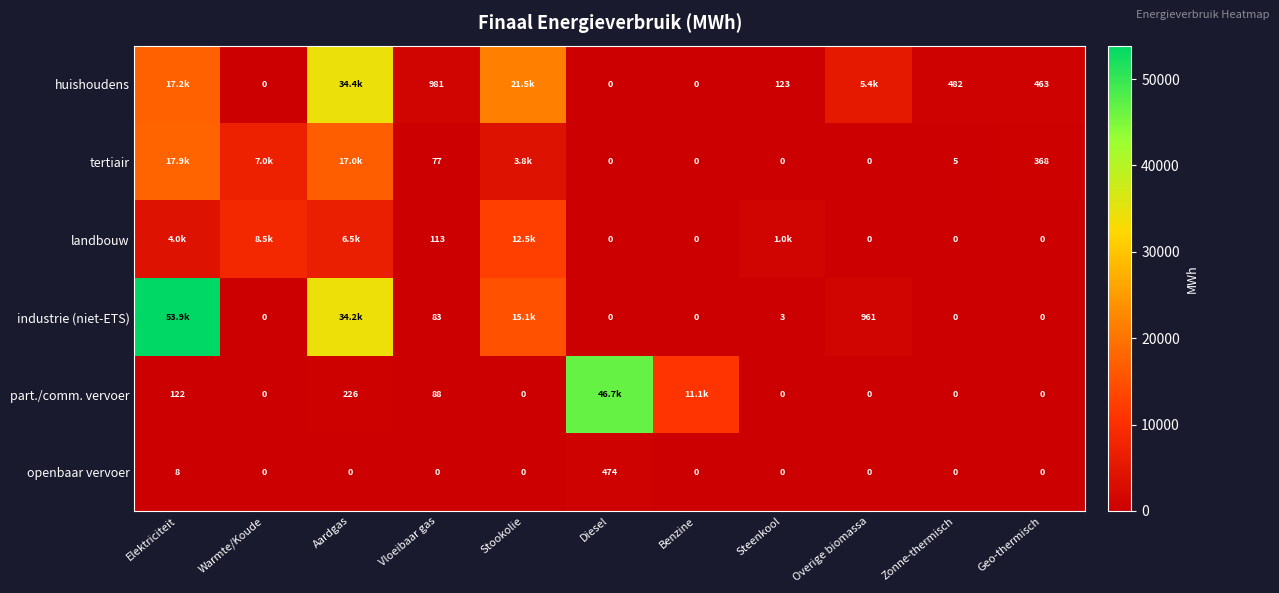

What is the spread (max minus min) of values at Steenkool?

1006.3